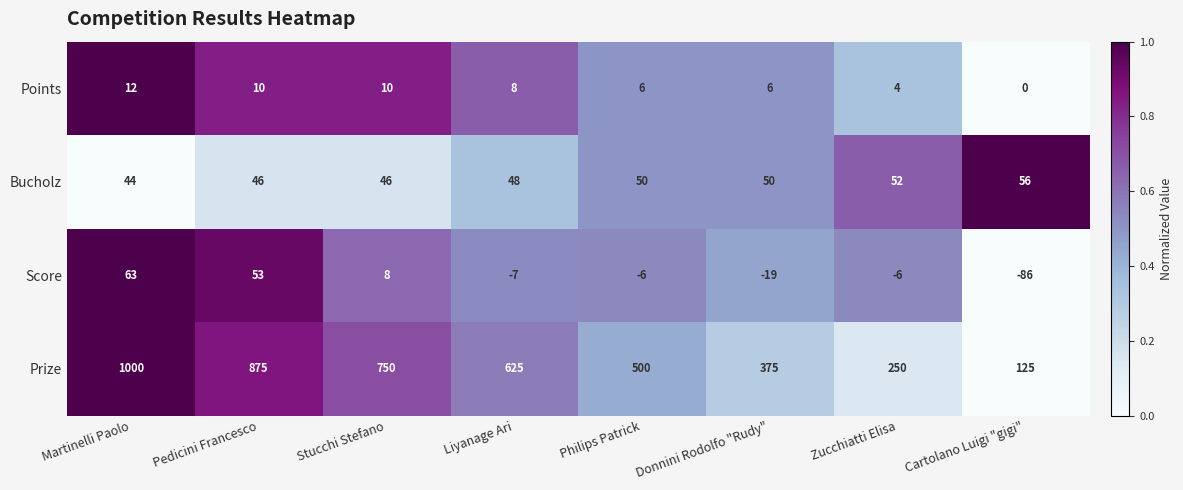

Rank the series at Cartolano Luigi "gigi" from highest to lowest value.

Prize, Bucholz, Points, Score